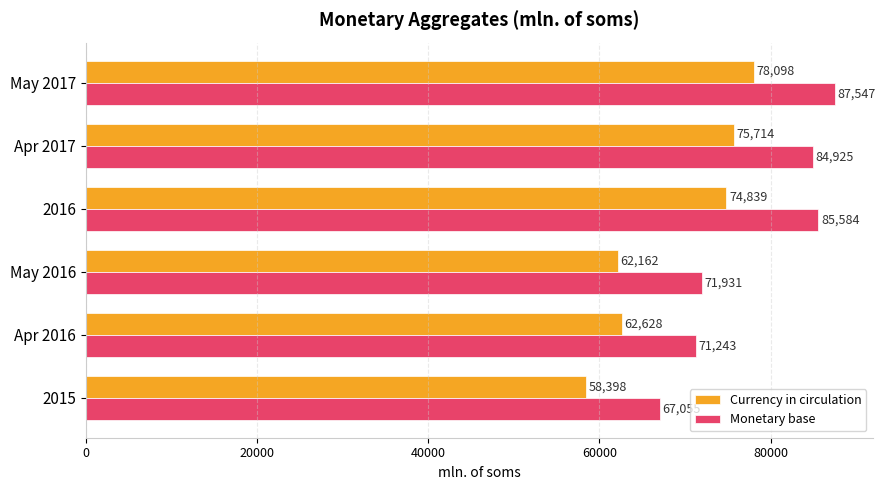

Which category has the highest value in the Currency in circulation series?

May 2017